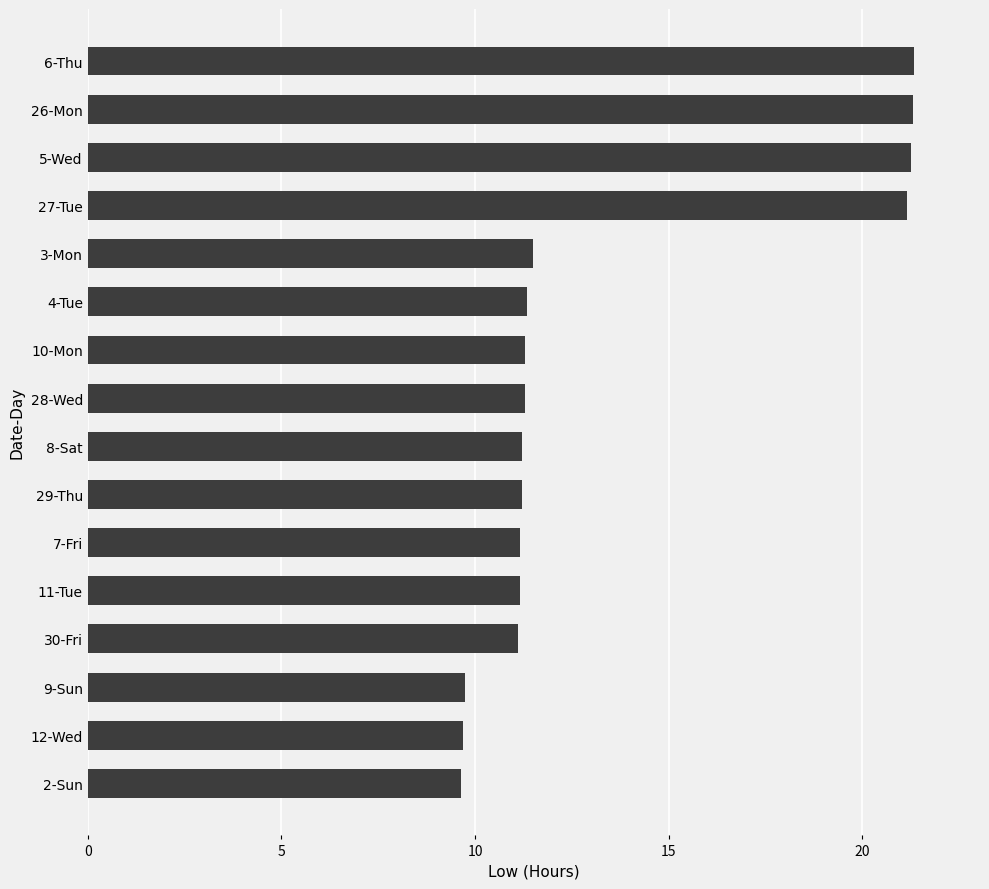

What is the minimum value shown in the chart?

9.6